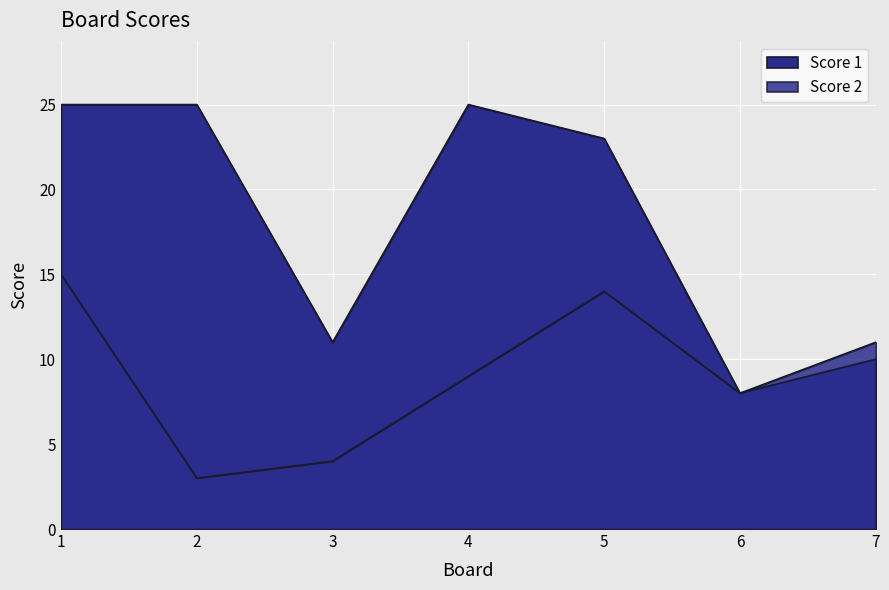

Rank the series by their maximum value, from highest to lowest.

Score 1, Score 2